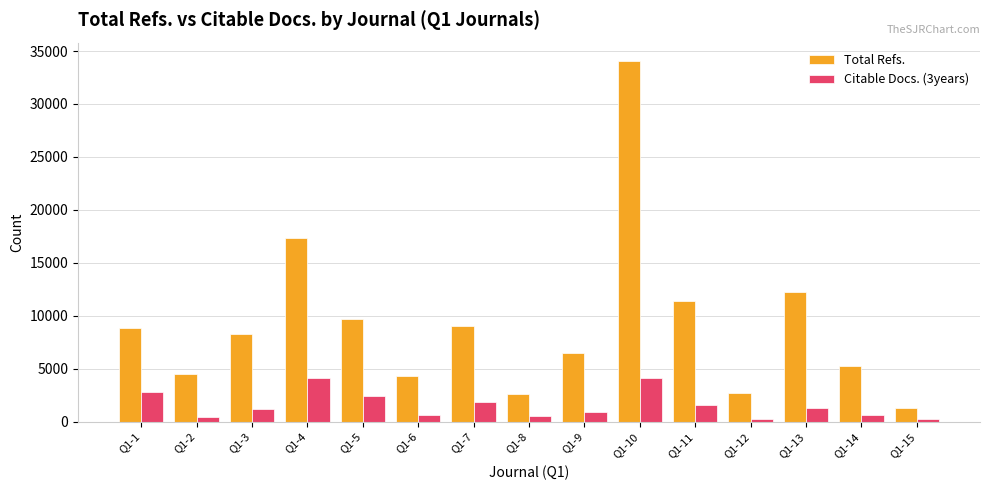

What is the value of the Citable Docs. (3years) bar at the 15th from the left?

197